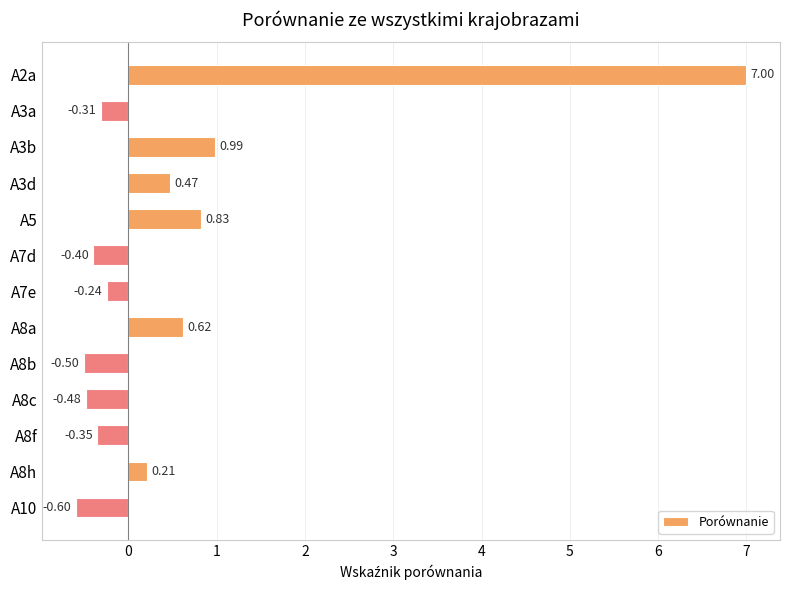

List the labels in order of value, largest first.

A2a, A3b, A5, A8a, A3d, A8h, A7e, A3a, A8f, A7d, A8c, A8b, A10